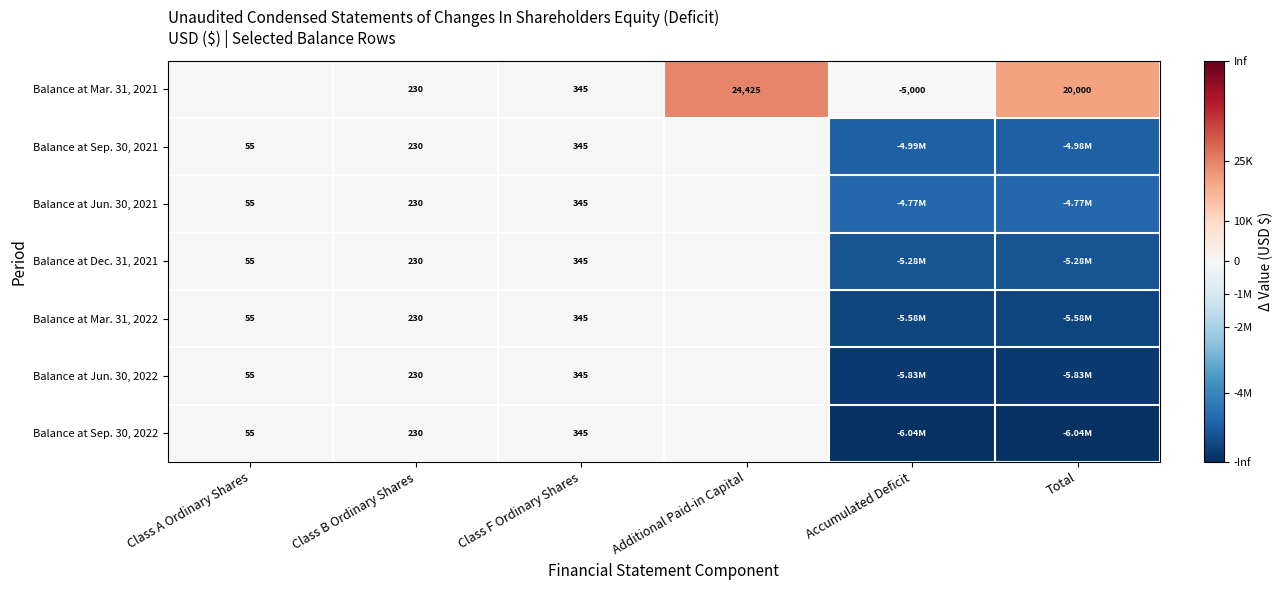

Is the value of Balance at Sep. 30, 2022 at Total greater than the value of Balance at Dec. 31, 2021 at Additional Paid-in Capital?

No